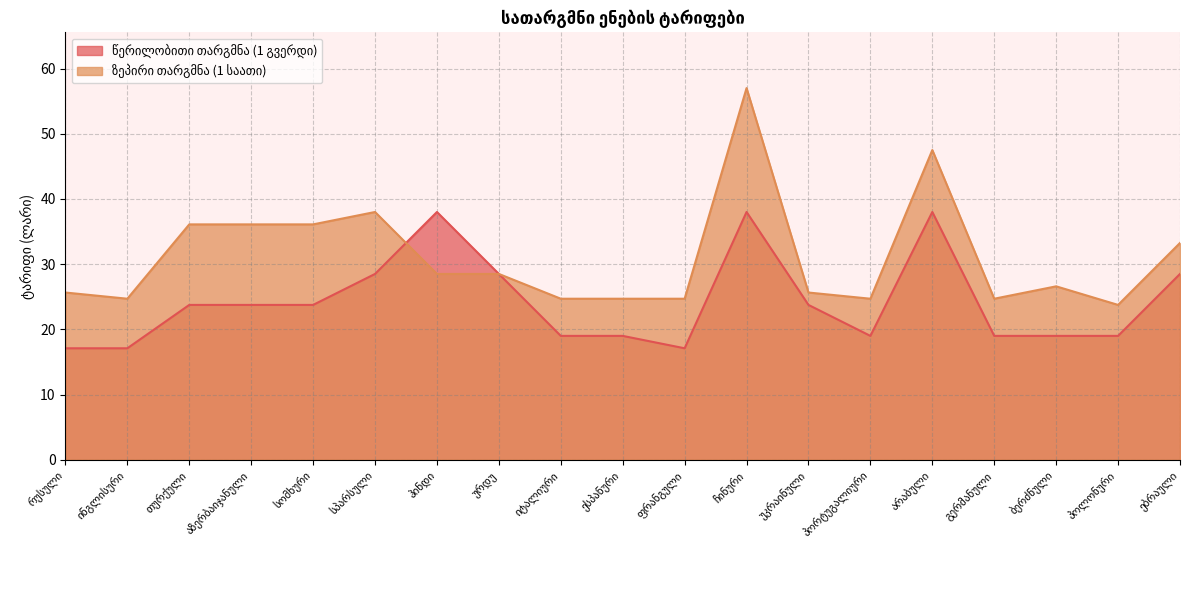

What is the label of the 5th point from the right?

არაბული